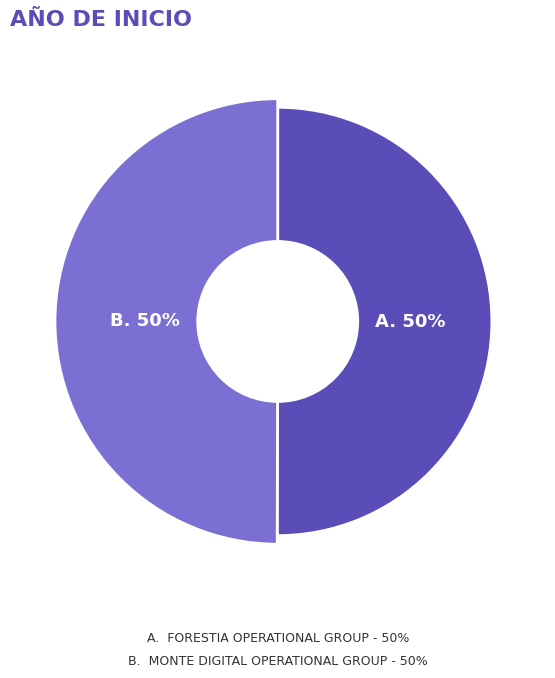

To the nearest percent, what is the combined percentage of MONTE DIGITAL Operational Group and FORESTIA Operational Group?

100%